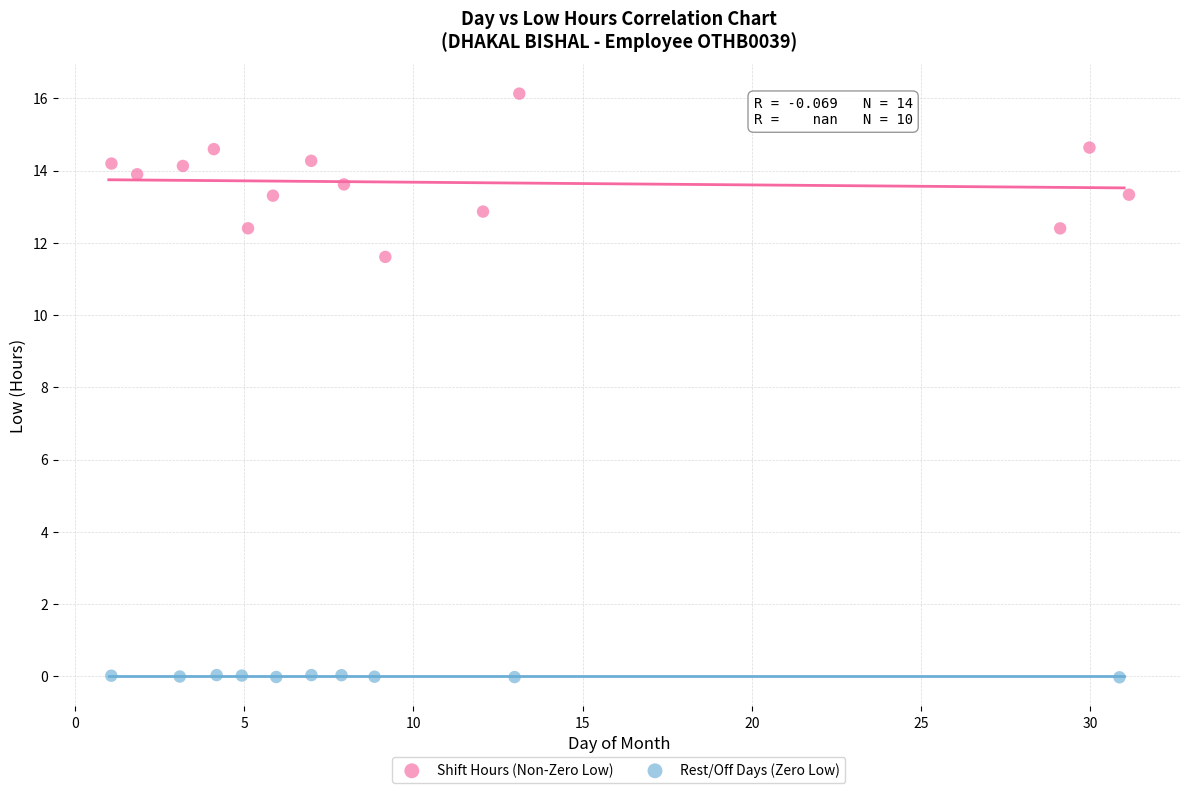

Which series contains the highest Y value?

Shift Hours (Non-Zero Low)